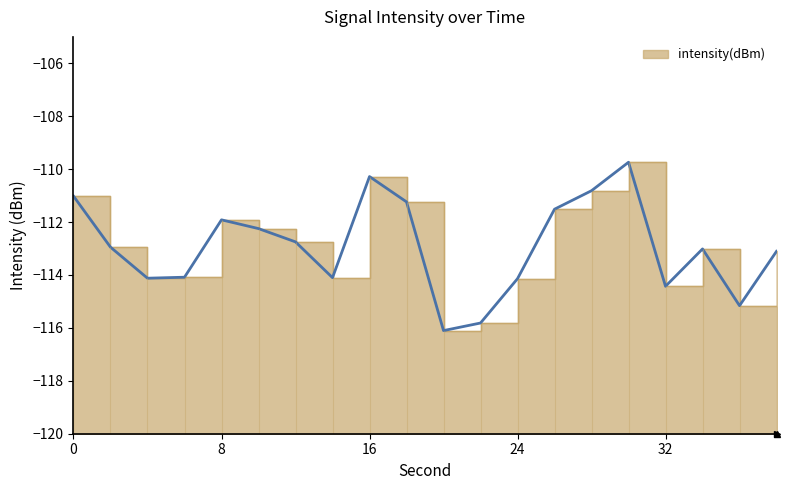

How many lines are shown in the chart?

1